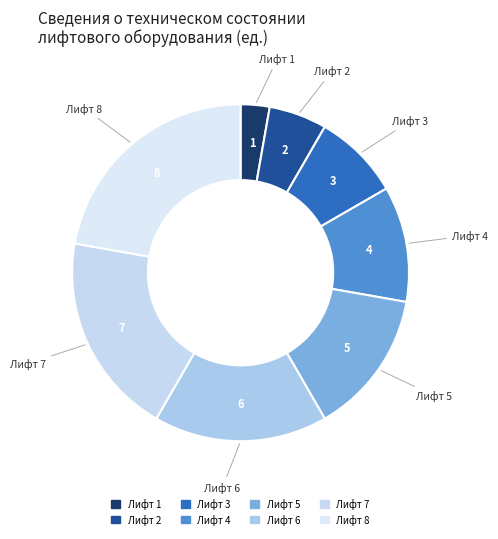

Rank the categories by value from lowest to highest.

Лифт 1, Лифт 2, Лифт 3, Лифт 4, Лифт 5, Лифт 6, Лифт 7, Лифт 8